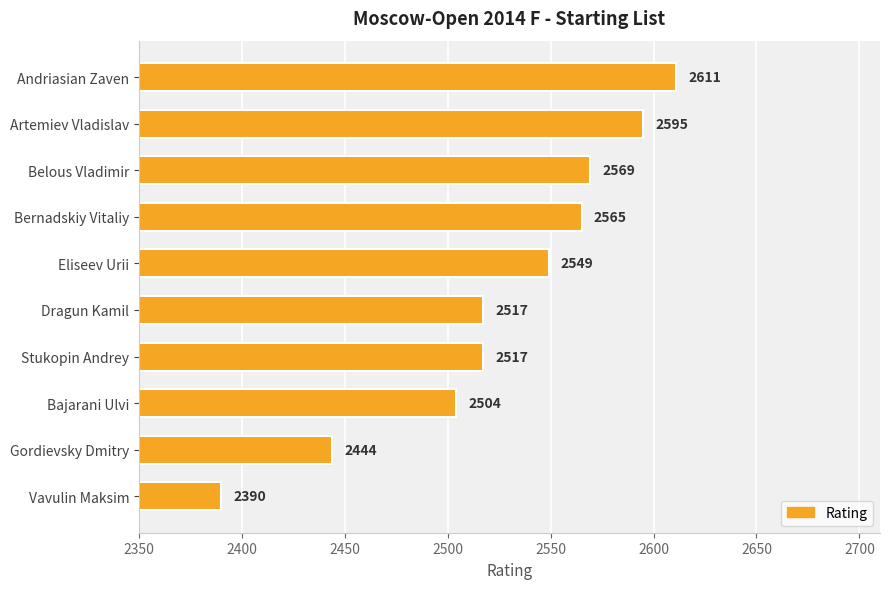

The chart shows a value of 3704 at Stukopin Andrey. True or false?

False